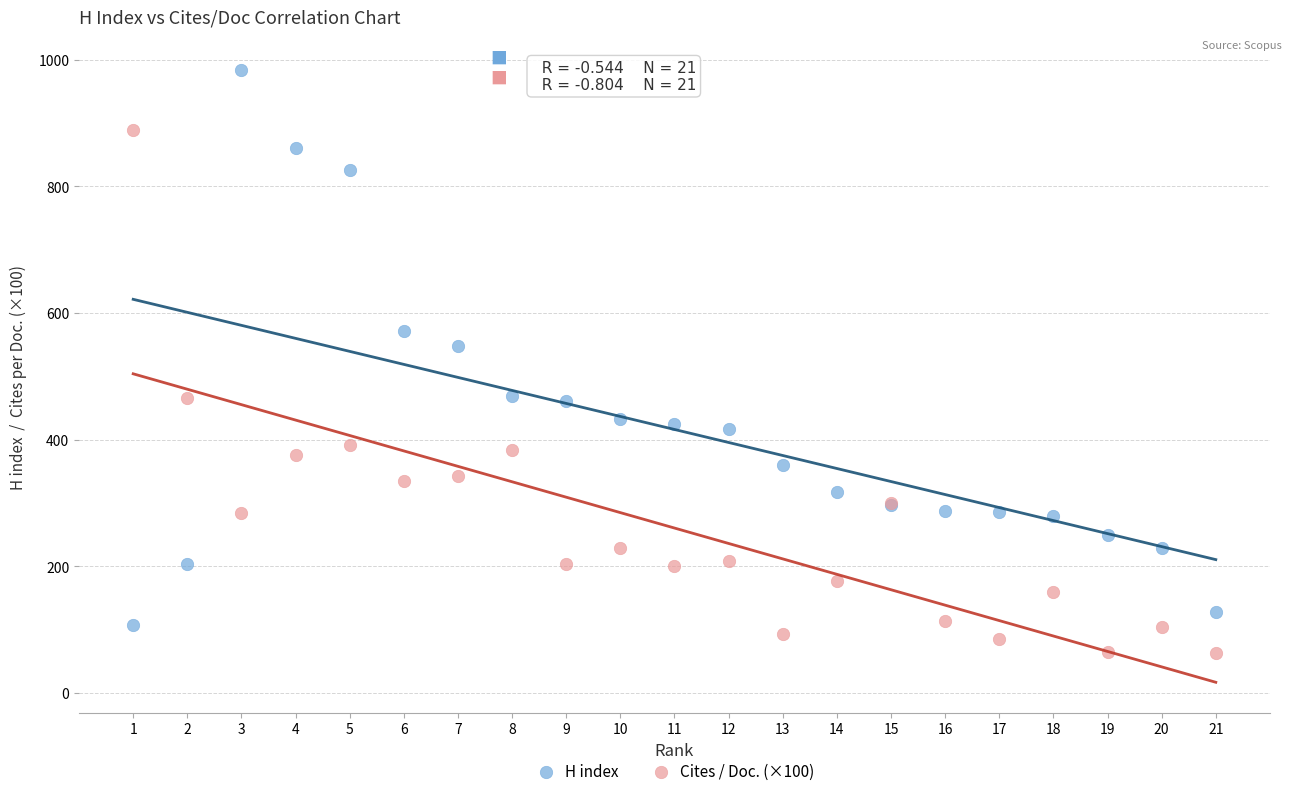

Across all series, what Y value is closest to 523?

548.0